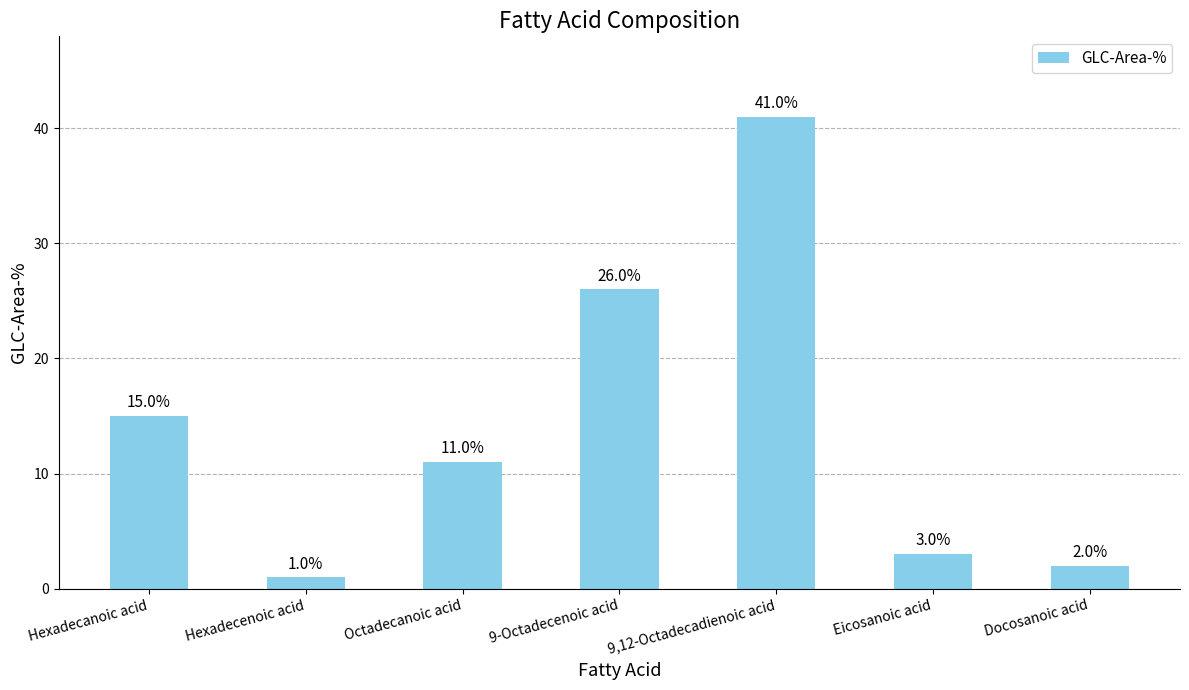

How many series are shown in this chart?

1